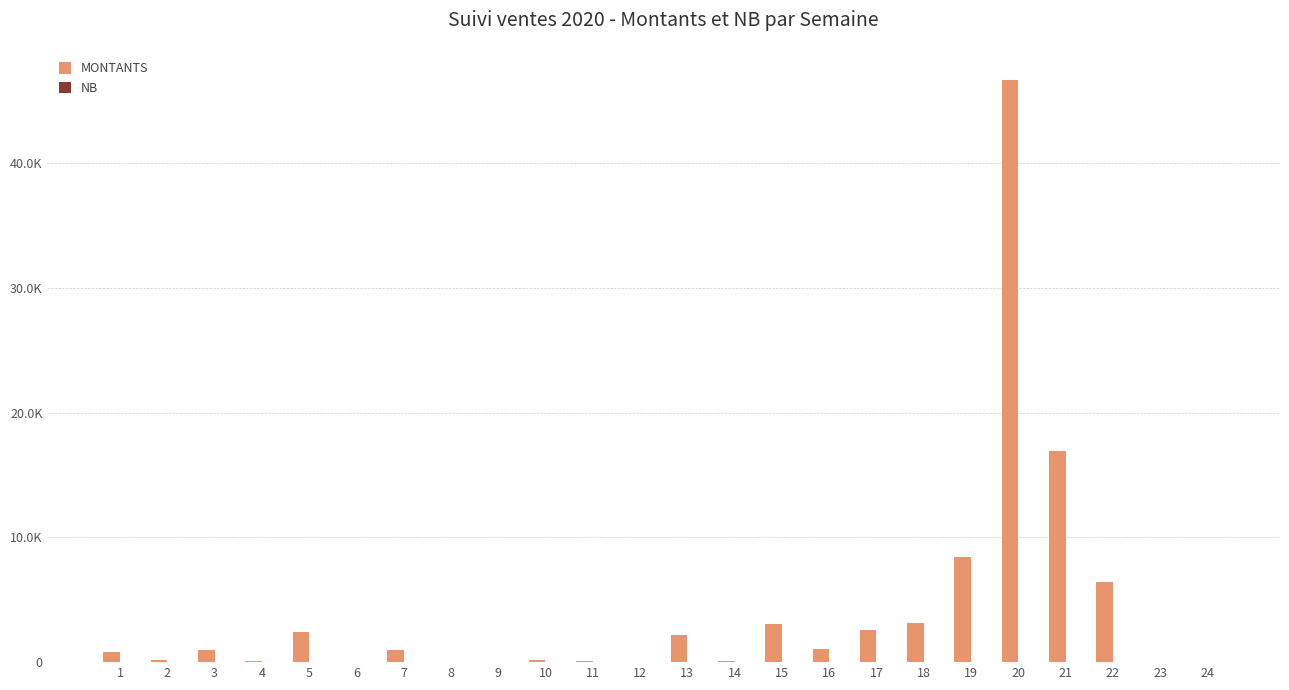

Reading left to right, list all the values displayed in this chart.

MONTANTS: 800	200	1000	120	2400	0	1000	0	0	200	100	0	2200	100	3025	1040	2550	3160	8455	46635	16935	6430	0	0
NB: 2	1	1	2	1	0	1	0	0	1	1	0	3	1	3	2	4	3	7	6	5	2	0	0